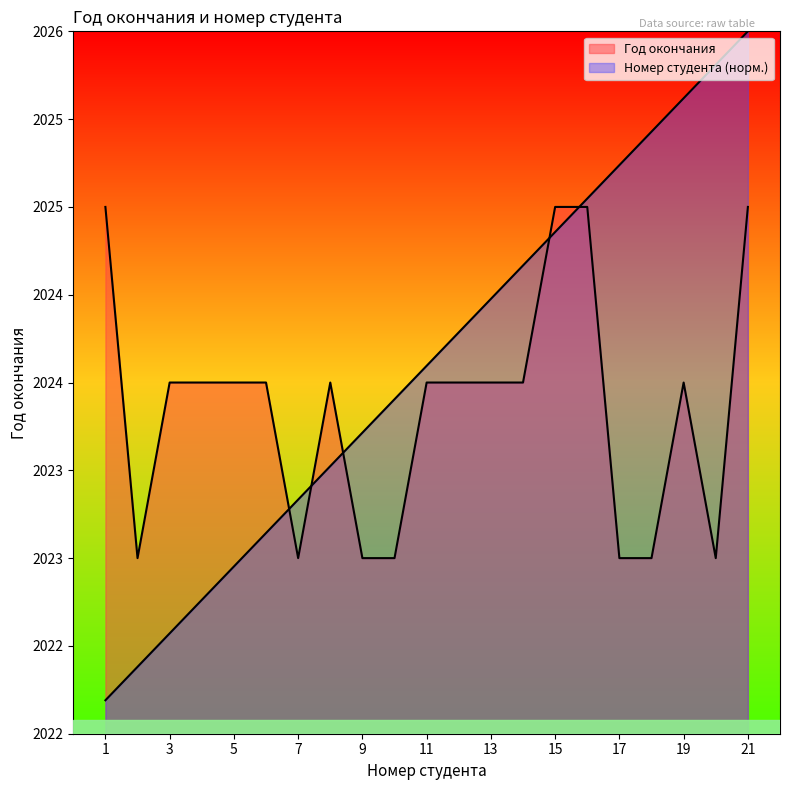

Does the chart display data point markers on the line(s)?

No